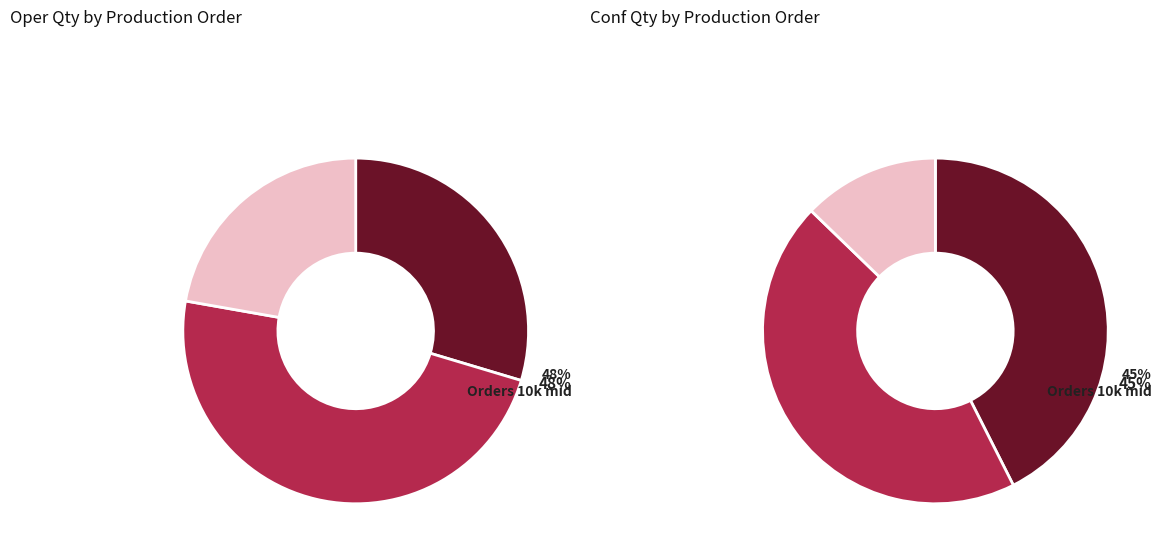

How much of the chart is everything except 10525?

96.3%